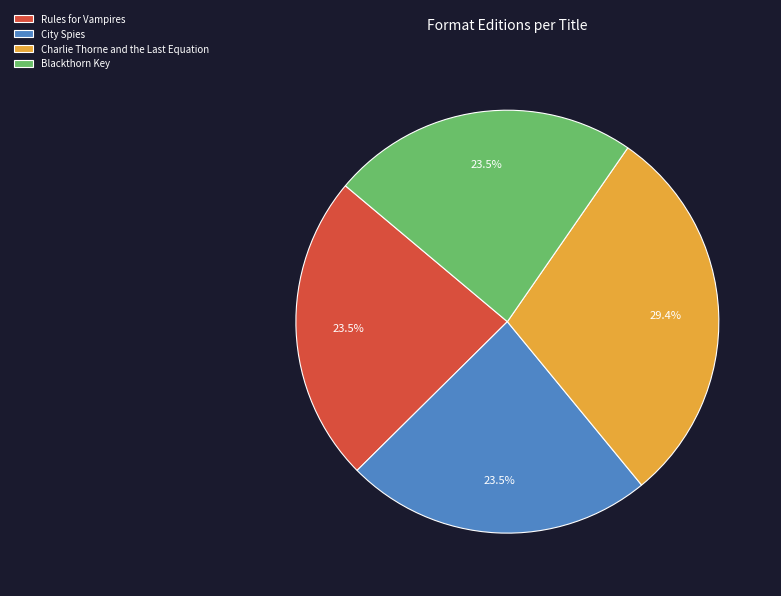

Which category has the biggest portion of the pie?

Charlie Thorne and the Last Equation